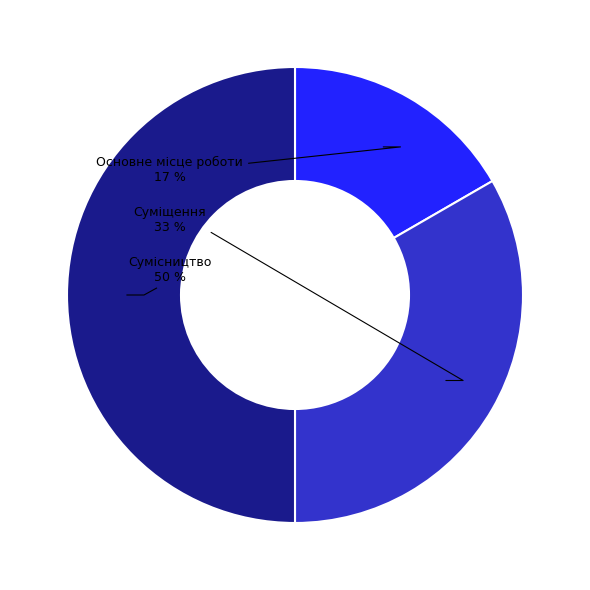

The Сумісництво slice represents 50% of the pie. True or false?

True